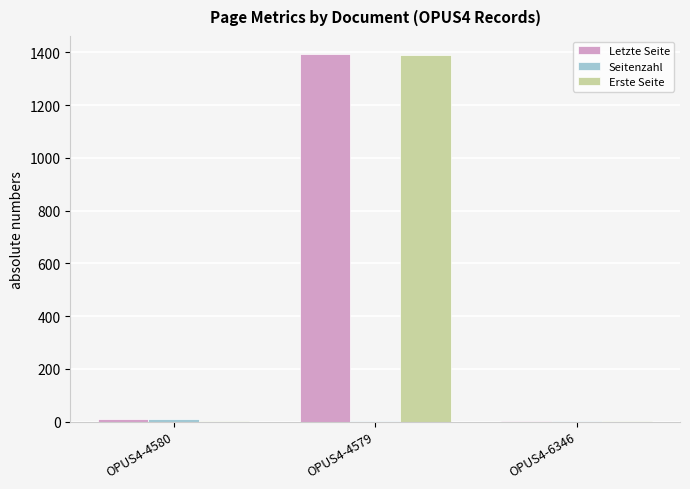

True or false: Erste Seite has a value of 1 at OPUS4-6346.

True